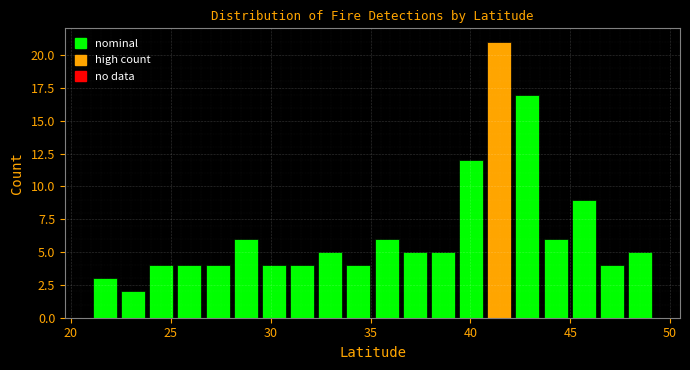

Read against the x-axis, roughly where is the centre of the tallest bar?

41.5